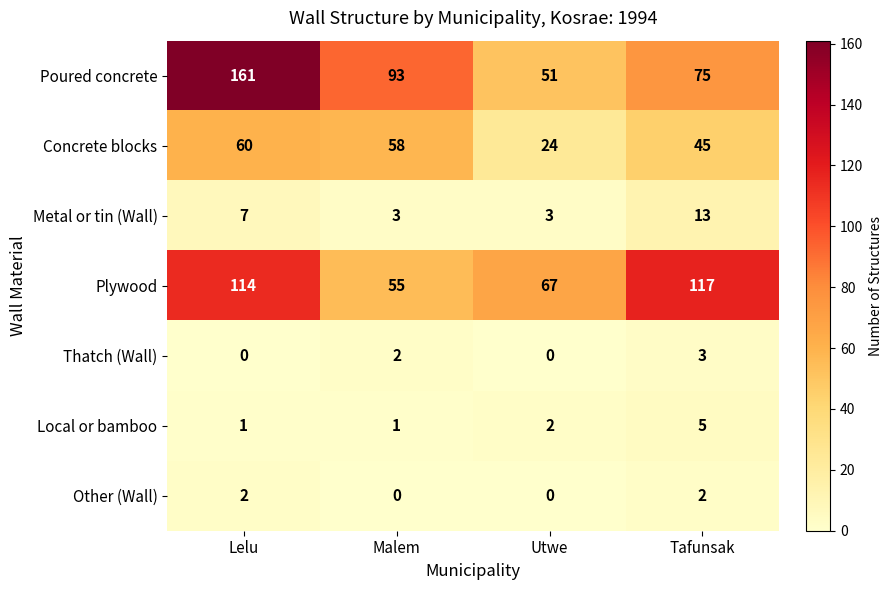

What is the lowest value of the Metal or tin (Wall) series?

3